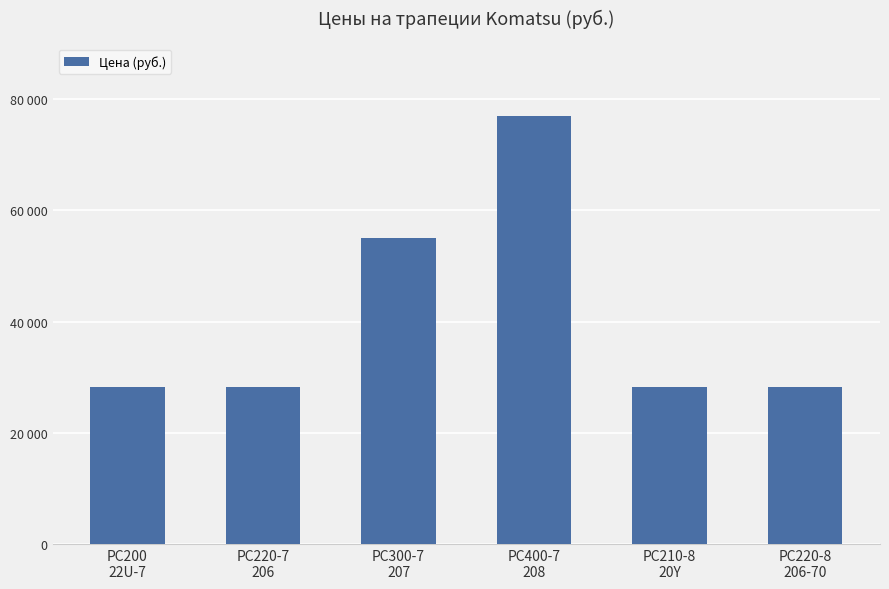

Reading right to left, transcribe all the data shown in this chart.

28290	28290	77000	55000	28290	28290